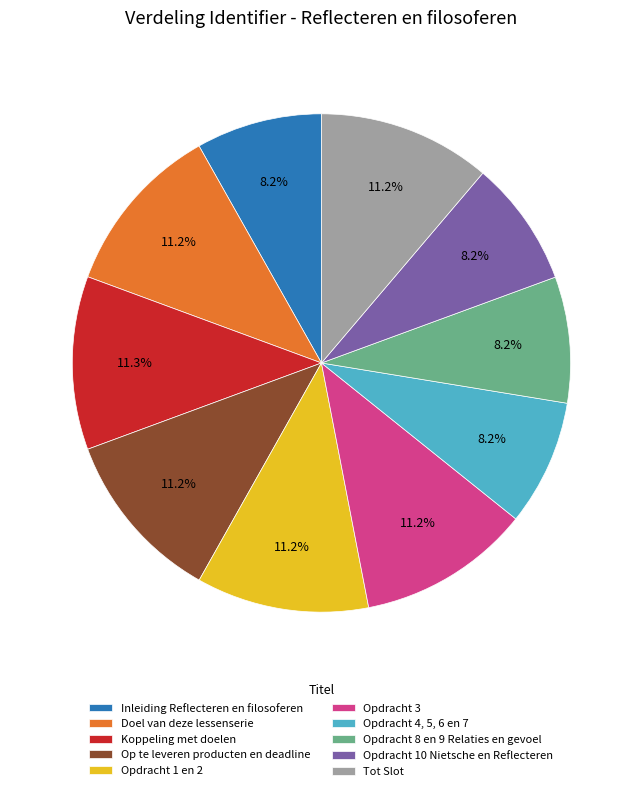

True or false: Opdracht 4, 5, 6 en 7 accounts for 8% of the total.

True